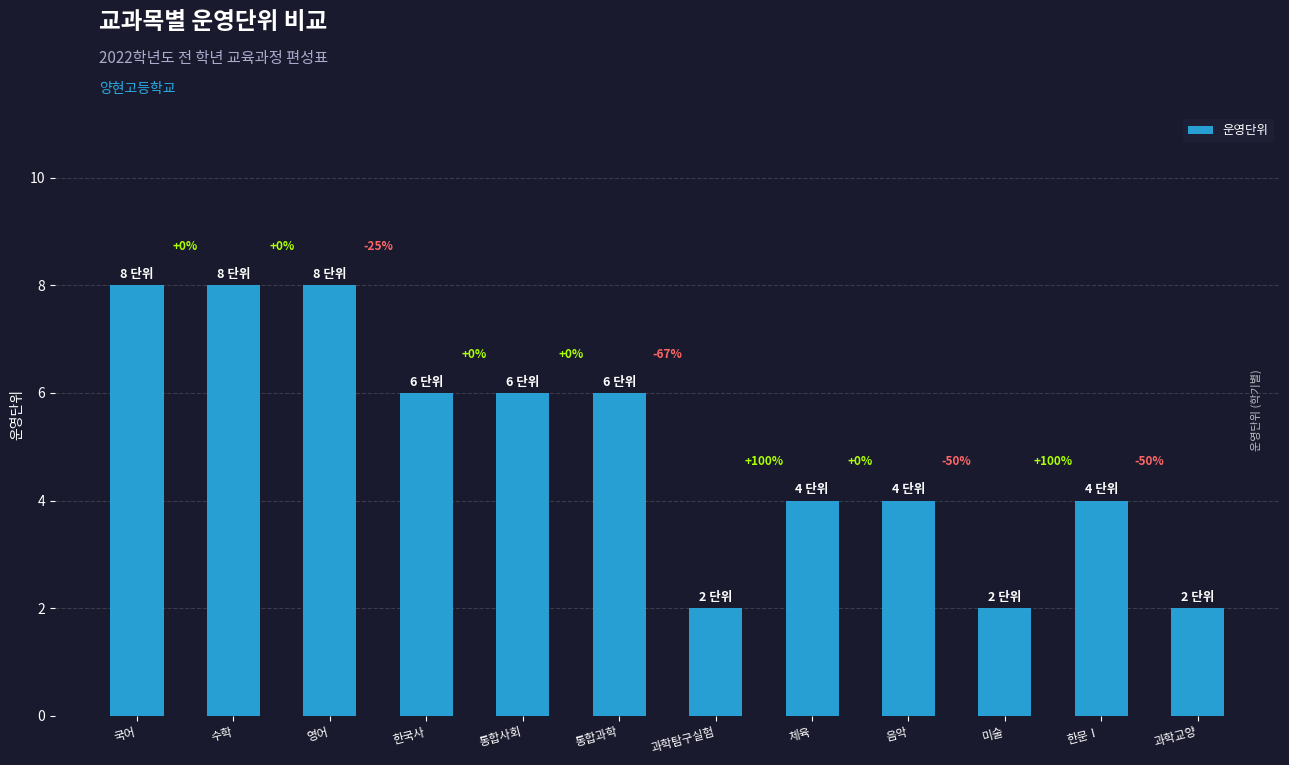

Read the value at 영어.

8